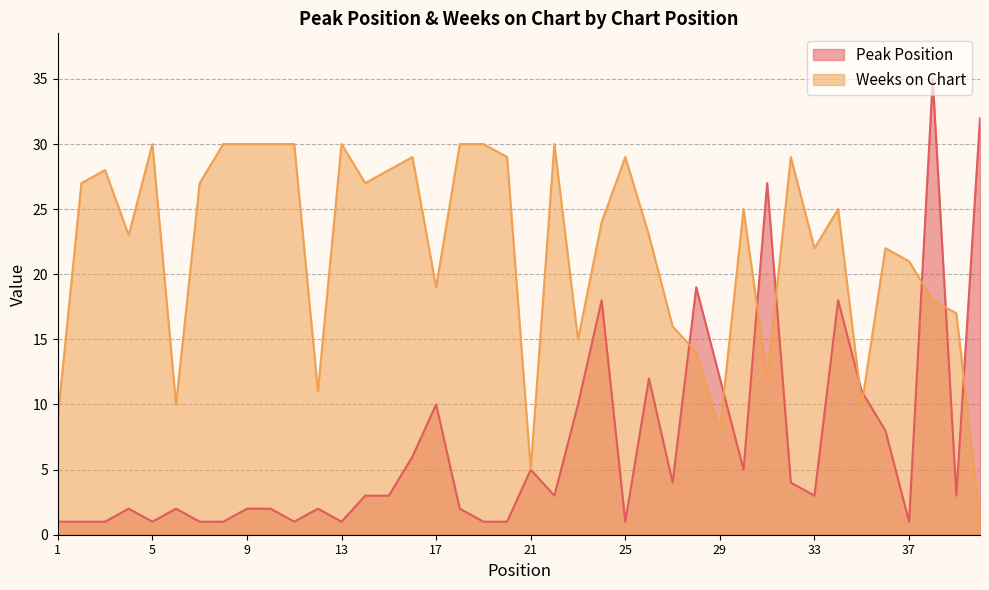

What is the spread (max minus min) of values at 10?

28